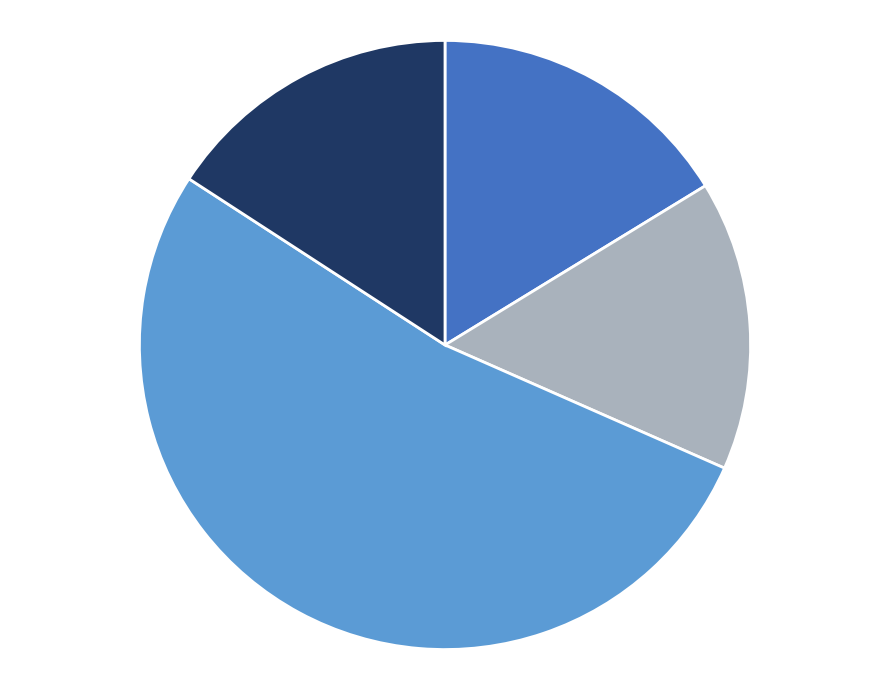

Is there a majority slice in this chart?

Yes